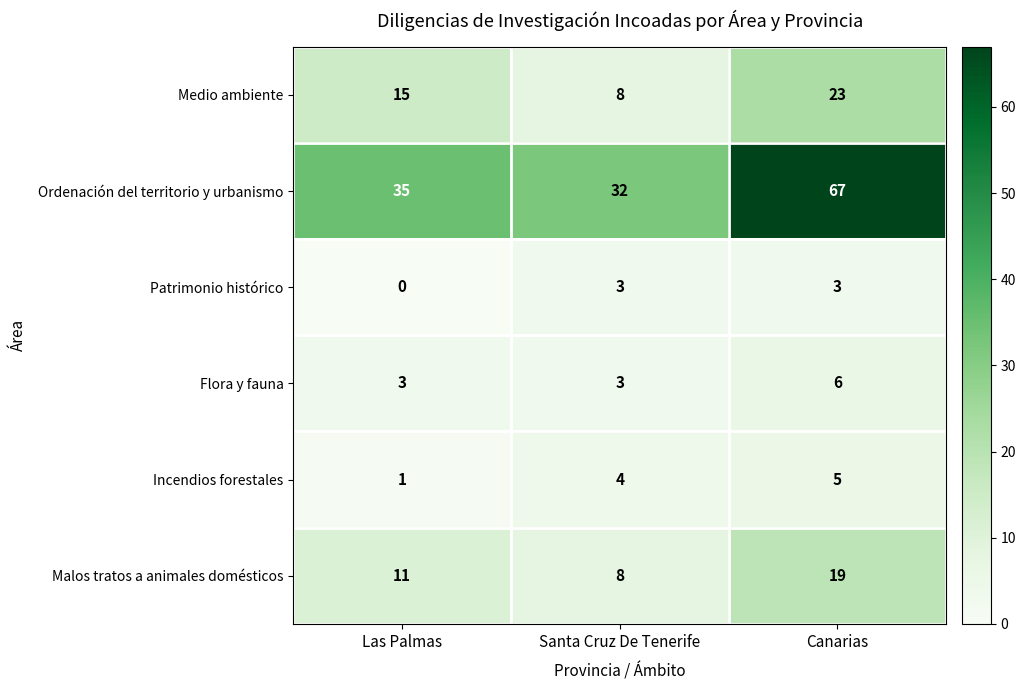

What is the difference between the maximum and second lowest values in the Flora y fauna series?

3